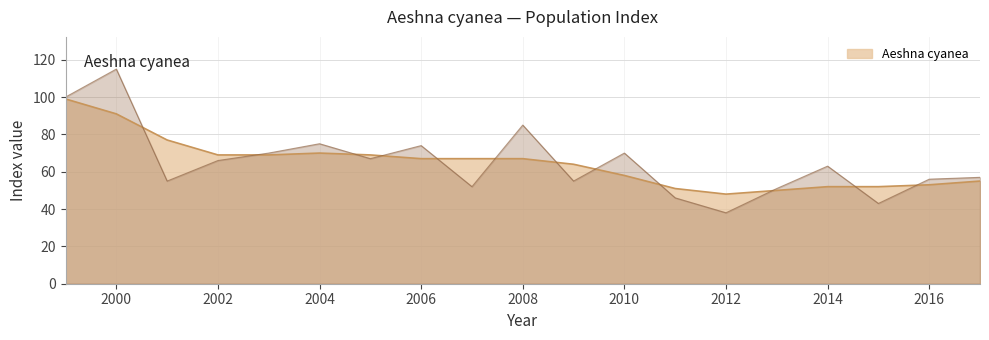

How many interior local valleys (lower than both neighbors) does the data have?

6